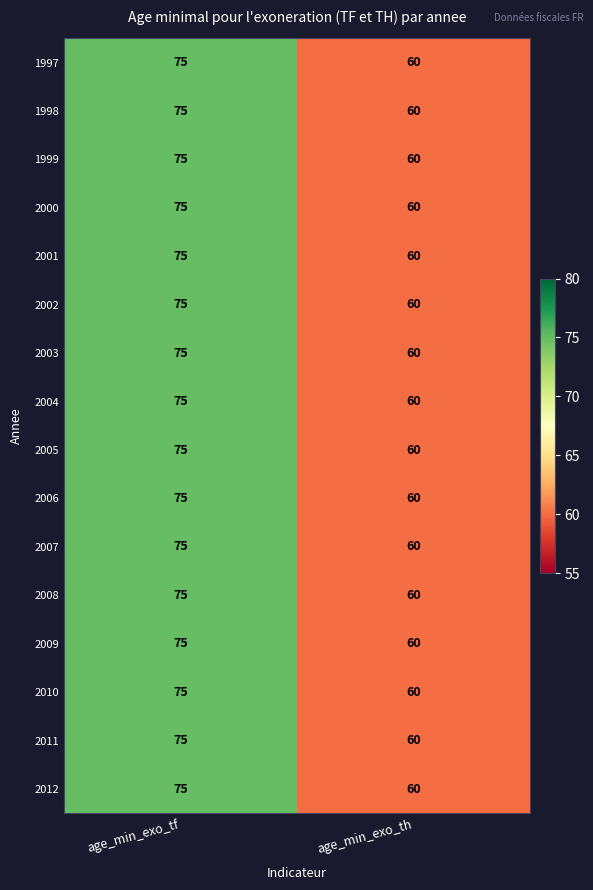

What value does the 2007 series have at age_min_exo_th, to the nearest 10?

60